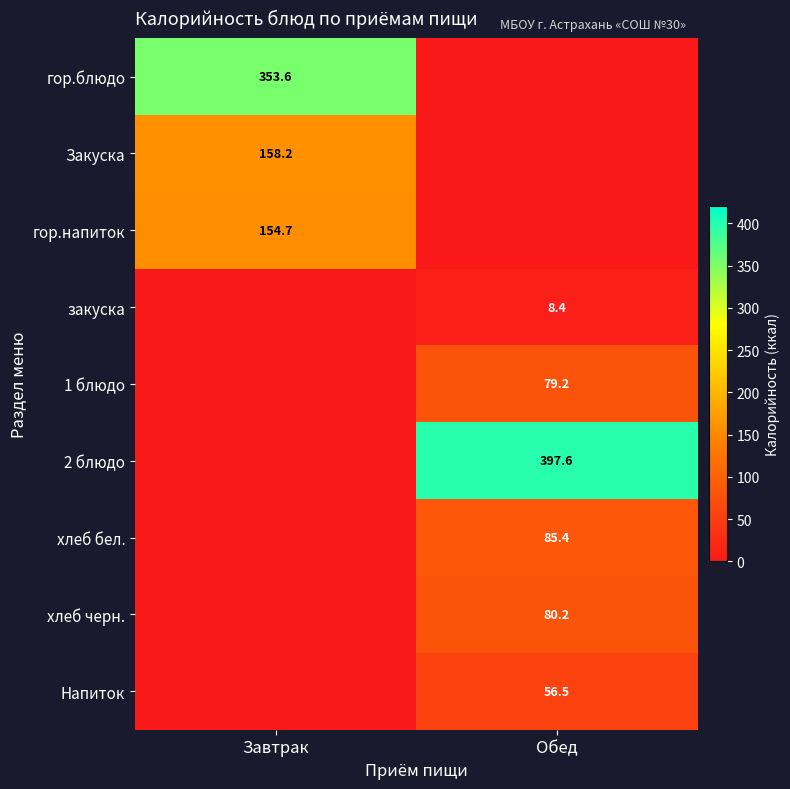

The value of 2 блюдо at Обед is 397.6. True or false?

True